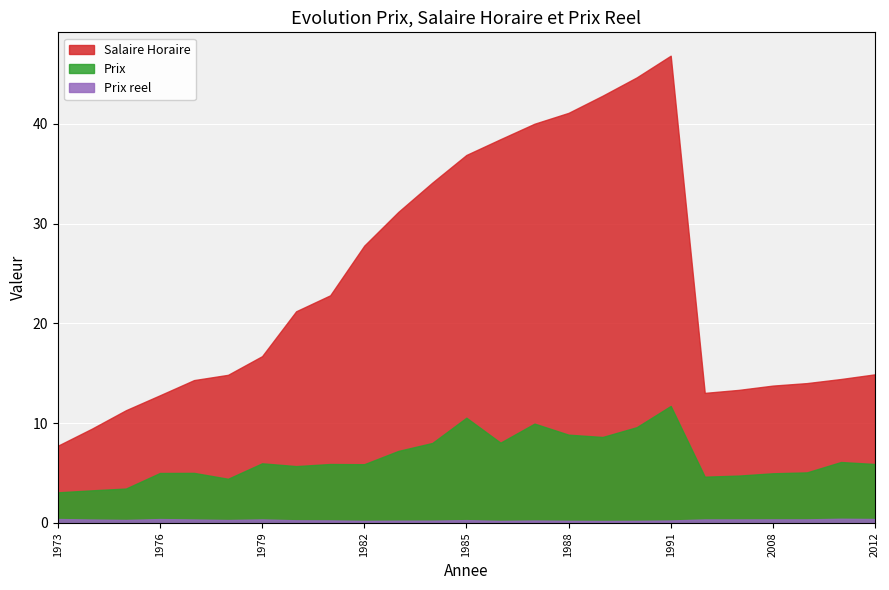

Rank the categories by Prix value from lowest to highest.

1973, 1974, 1975, 1978, 2006, 2007, 2008, 1976, 1977, 2009, 1980, 1982, 1981, 2012, 1979, 2011, 1983, 1984, 1986, 1989, 1988, 1990, 1987, 1985, 1991